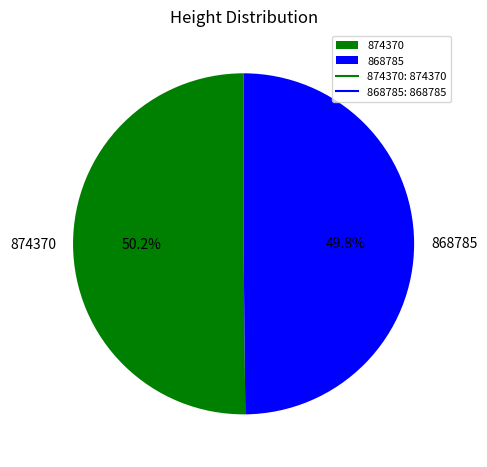

What is the ratio of the value at 868785 to the value at 874370?

1.0